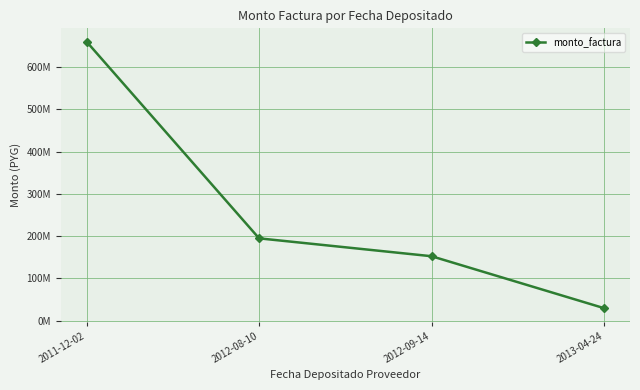

Between 2011-12-02 and 2013-04-24, which is larger?

2011-12-02